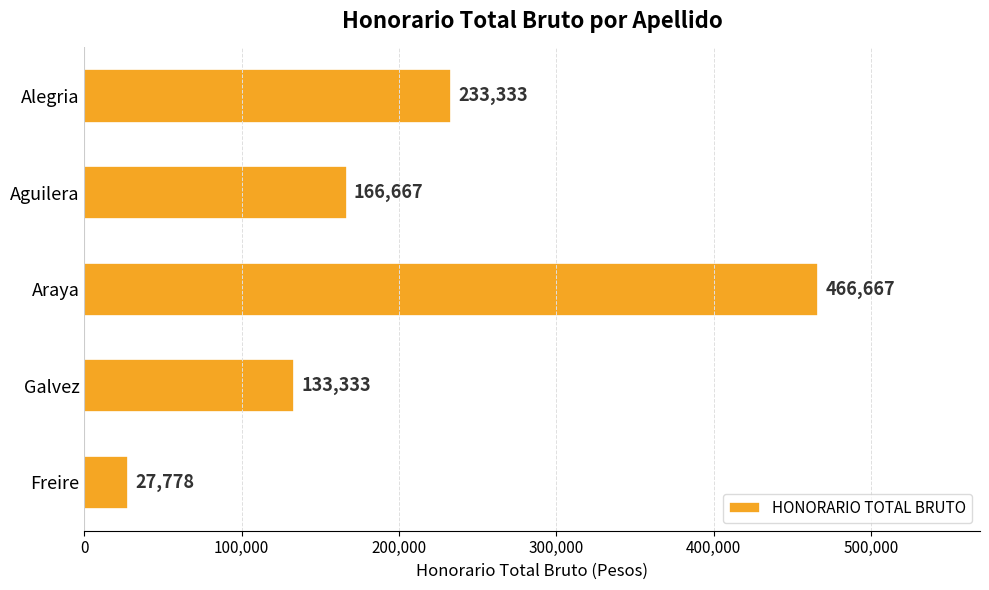

Reading bottom to top, transcribe all the data shown in this chart.

Freire=27778	Galvez=133333	Araya=466667	Aguilera=166667	Alegria=233333